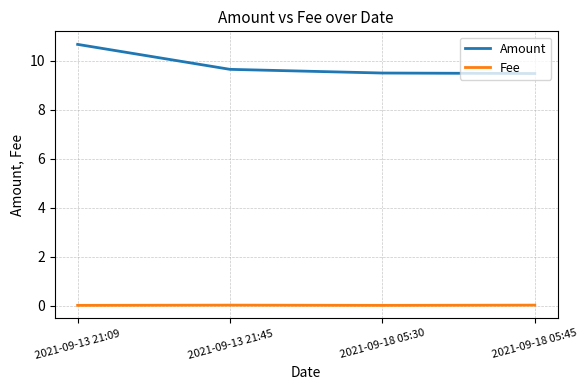

What is the sum of all Fee values?

0.1